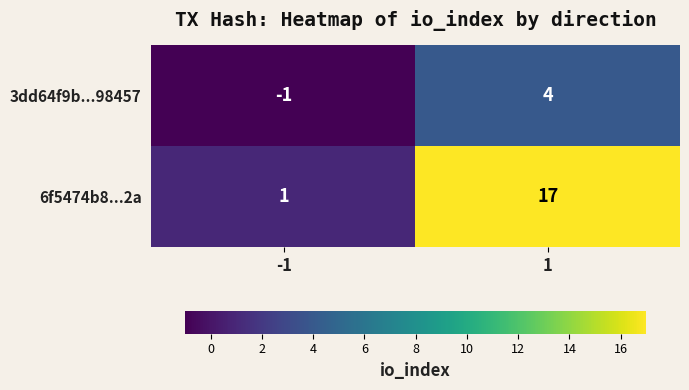

What is the sum of the 6f5474b8...2a values at 1 and -1?

18